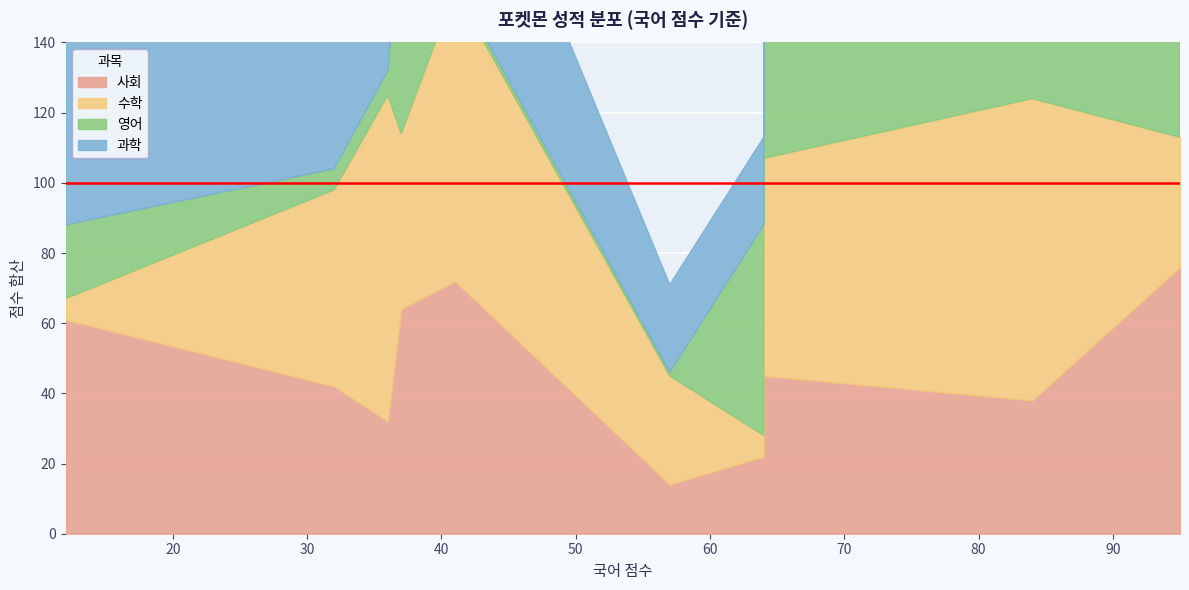

The 수학 series shows 24 at 버터플. True or false?

False